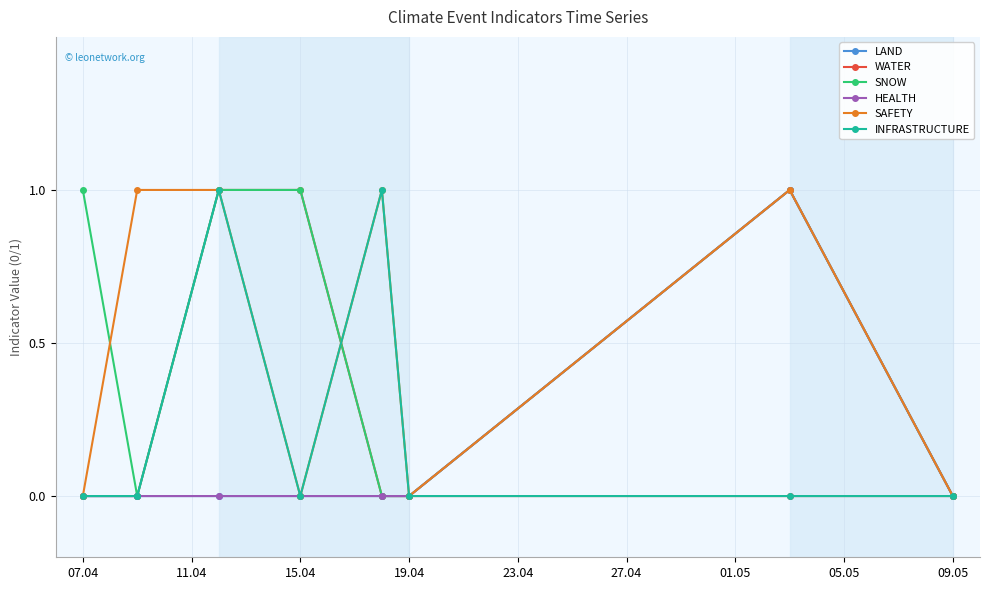

Does the chart have visible grid lines?

Yes